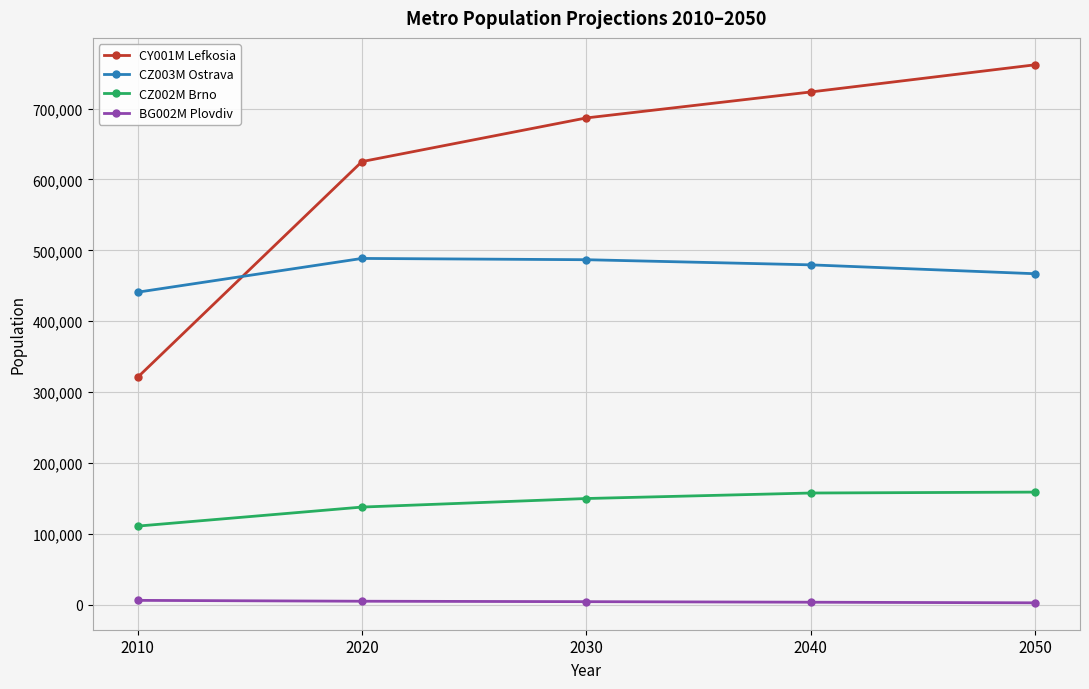

Which series changed the most between 2040 and 2050?

CY001M Lefkosia